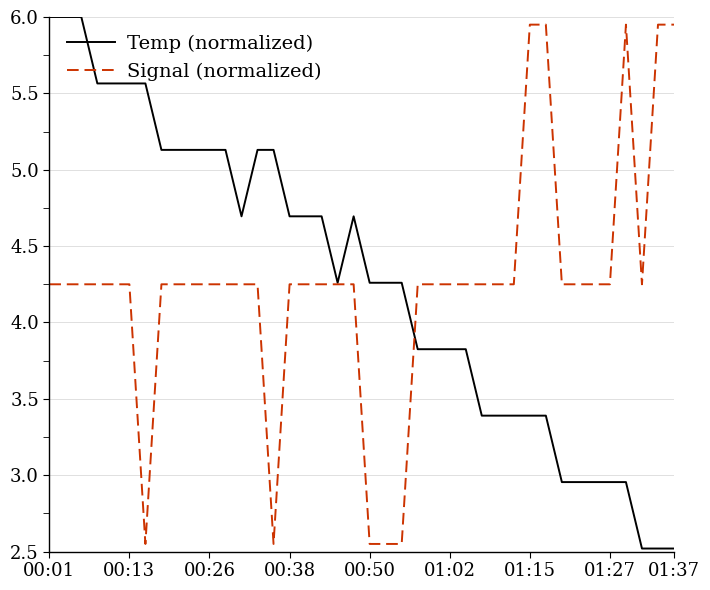

Which series has the widest spread of values?

Temp (normalized)